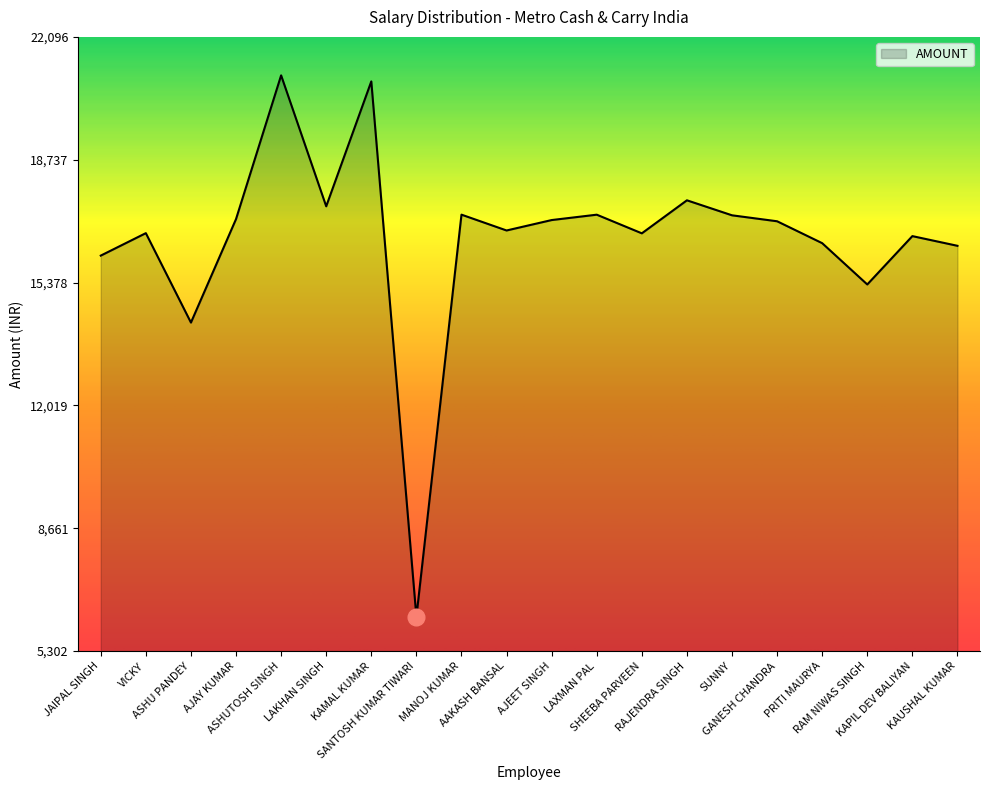

Which label corresponds to the smallest value in the chart?

SANTOSH KUMAR TIWARI